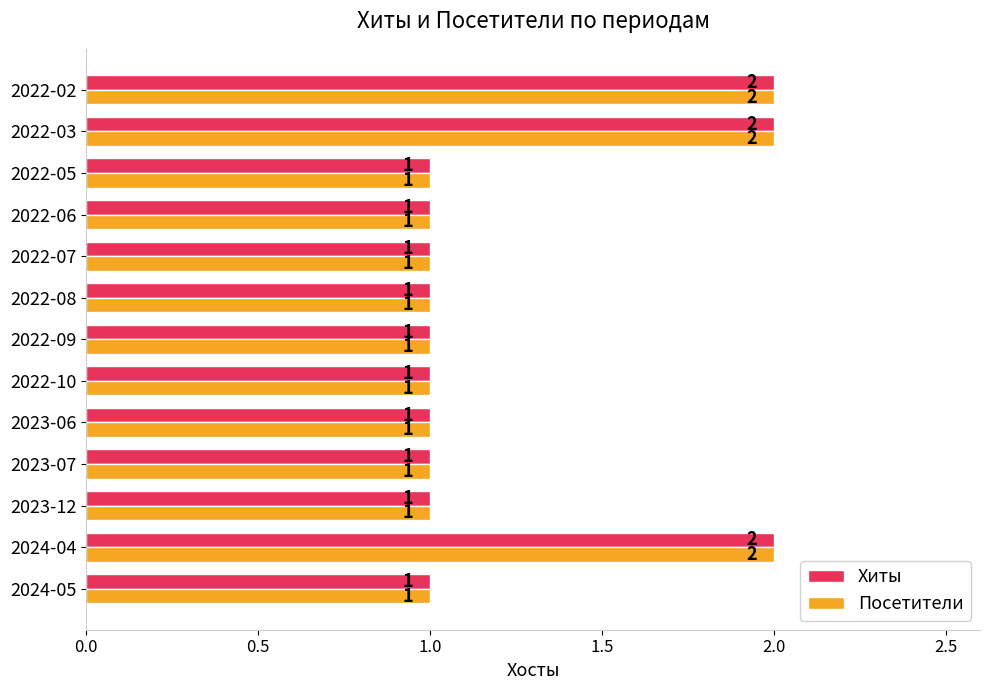

What is the sum of all Хиты values?

16